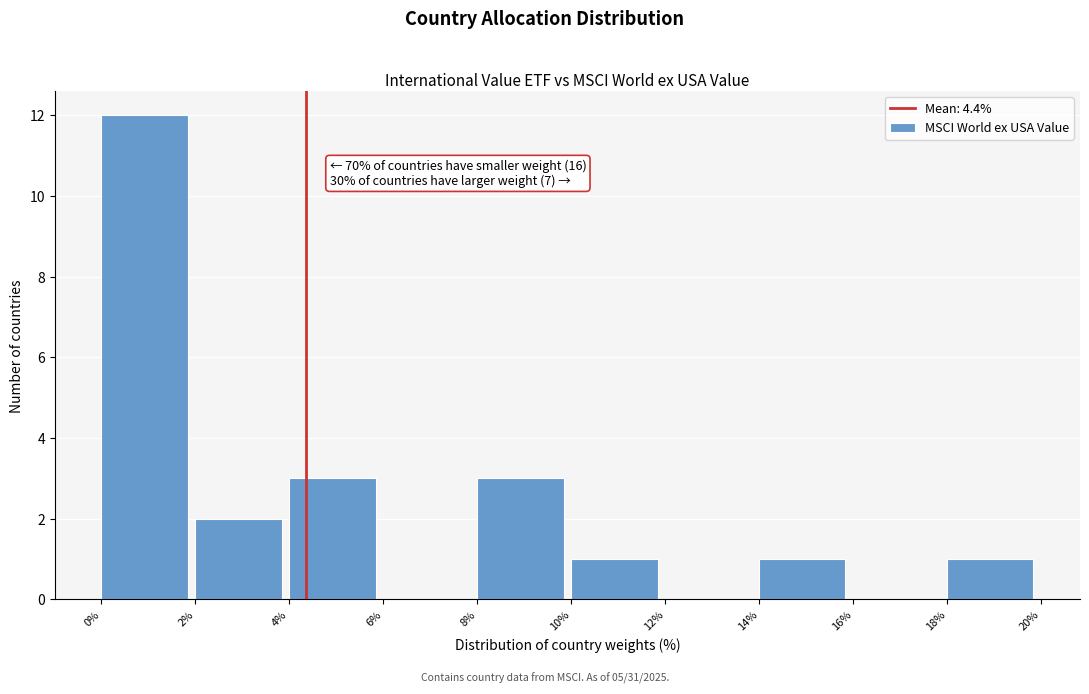

Over which range of the x-axis is the bar tallest?

0% to 2%